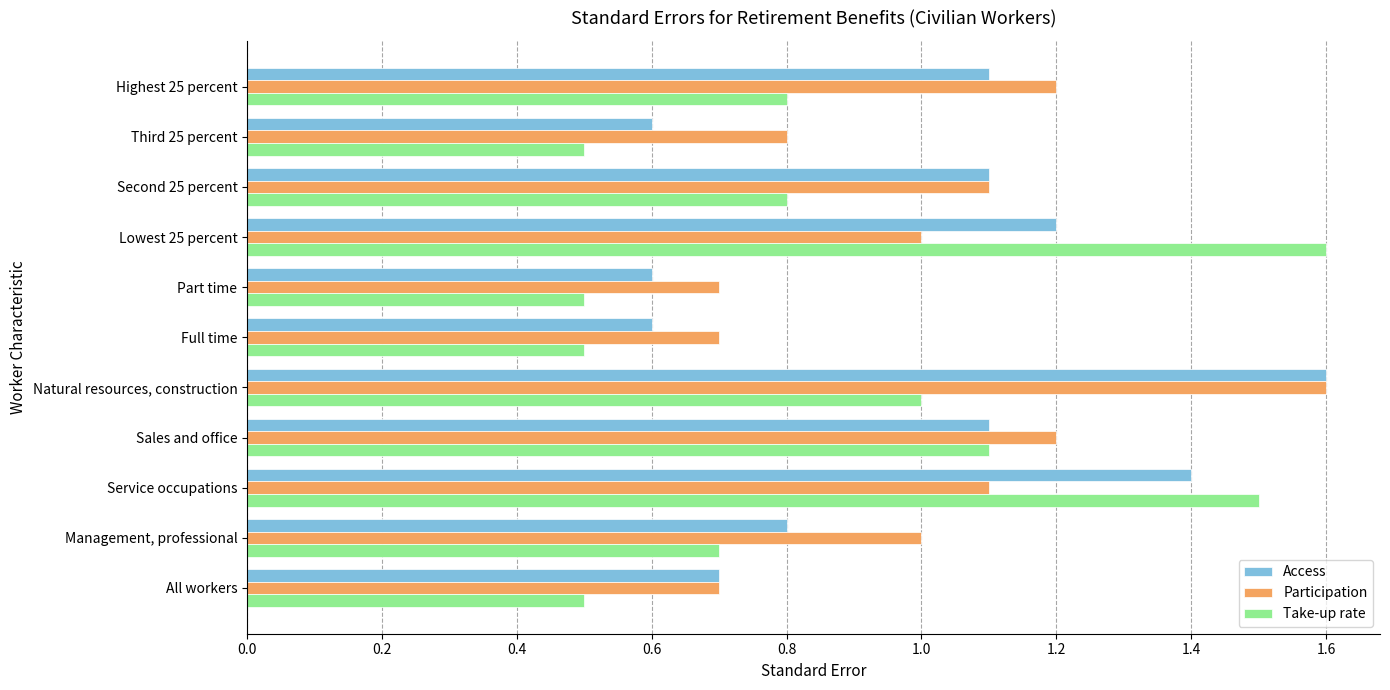

Which series has the largest total across all categories?

Participation